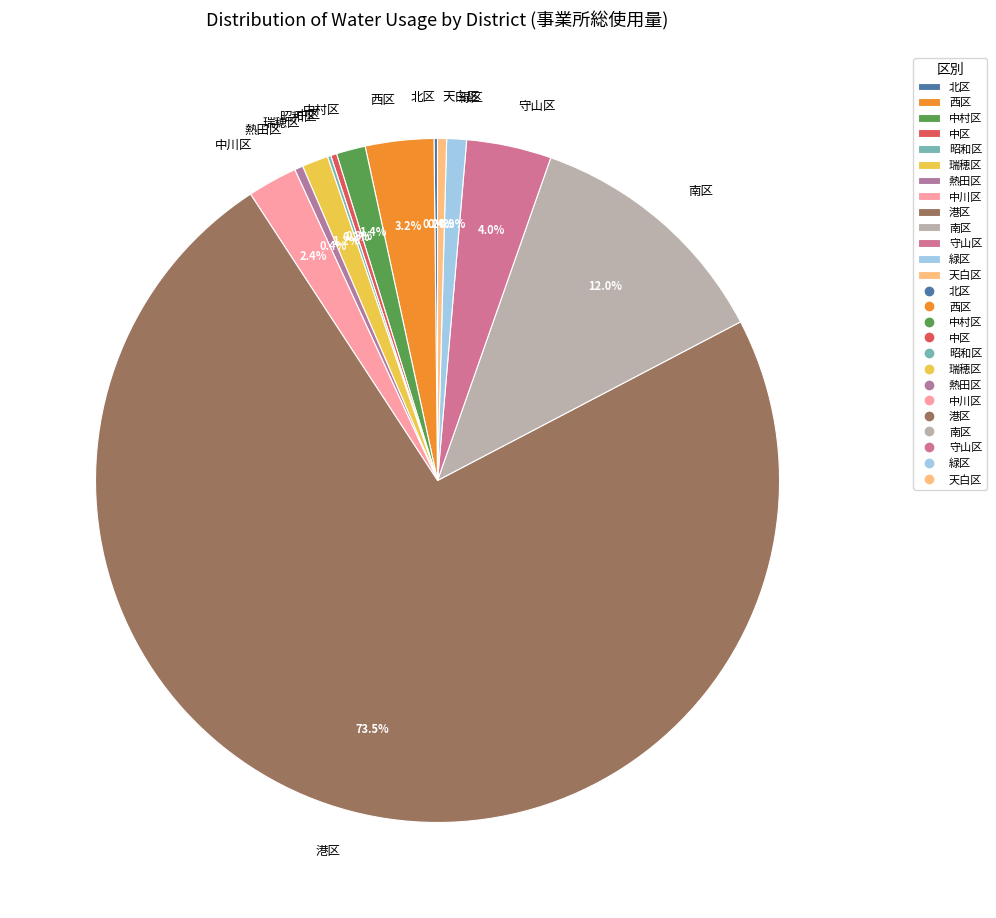

Which slice is the largest?

港区